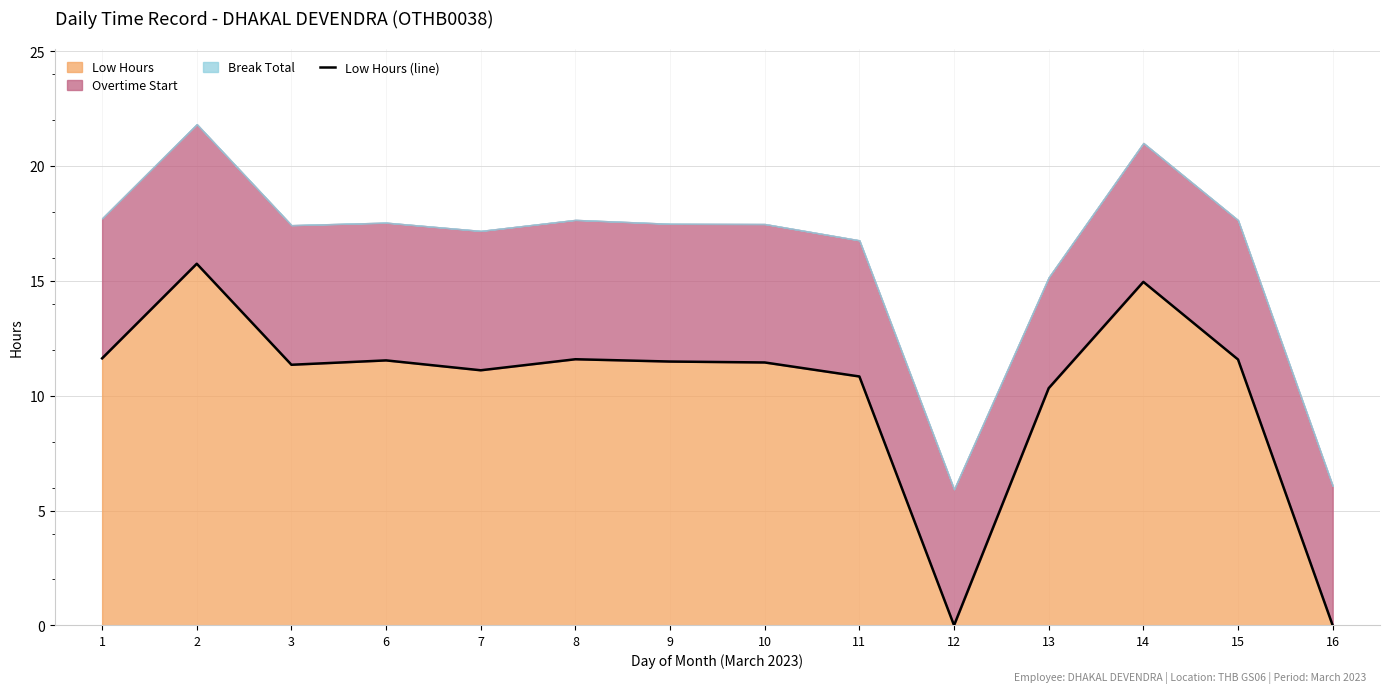

What is the approximate value at 11?

10.8